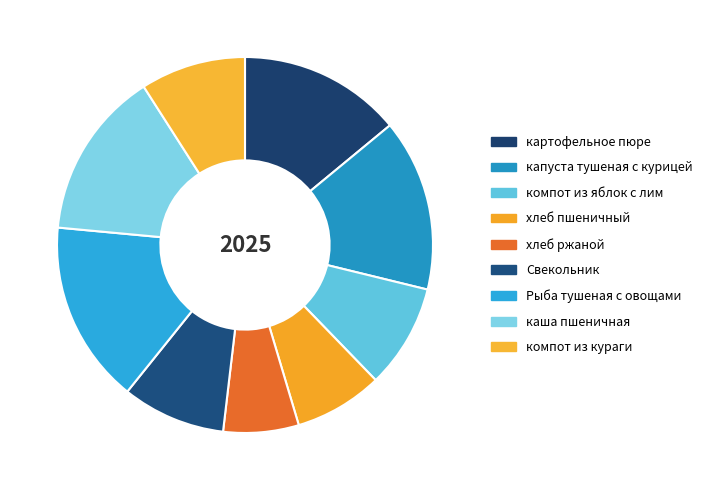

To the nearest percent, what is the average slice percentage?

11%